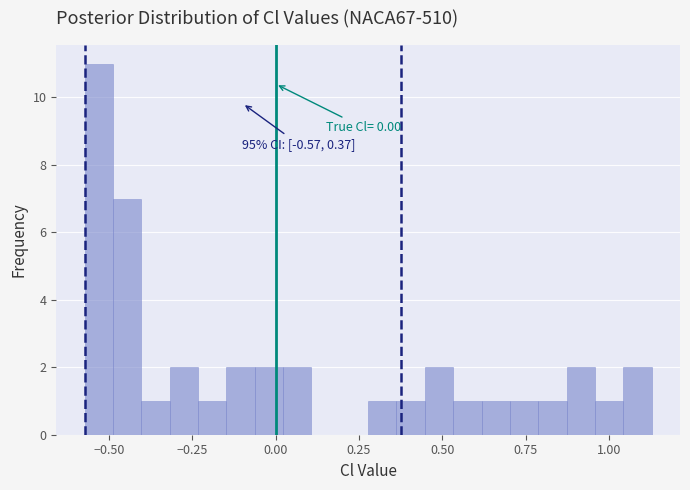

Read against the x-axis, roughly where is the centre of the tallest bar?

-0.55